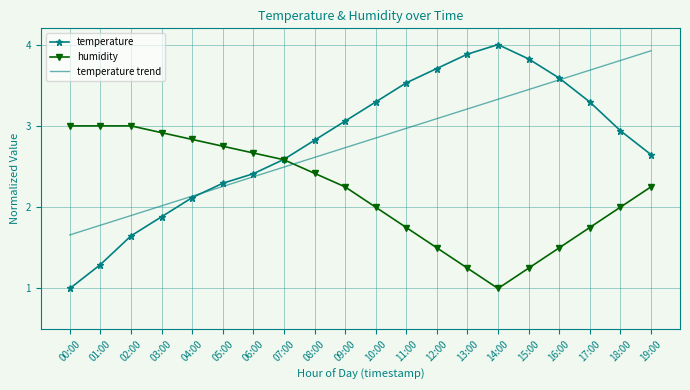

True or false: temperature trend has a value of 1.8 at 01:00.

True